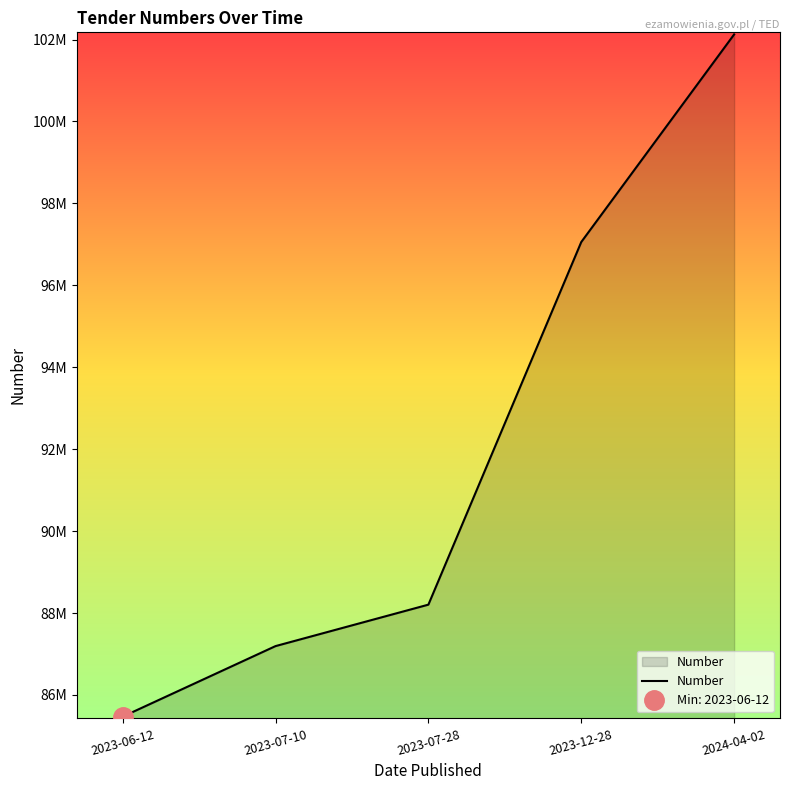

Is it true that the value at 2023-06-12 is 140322577?

False